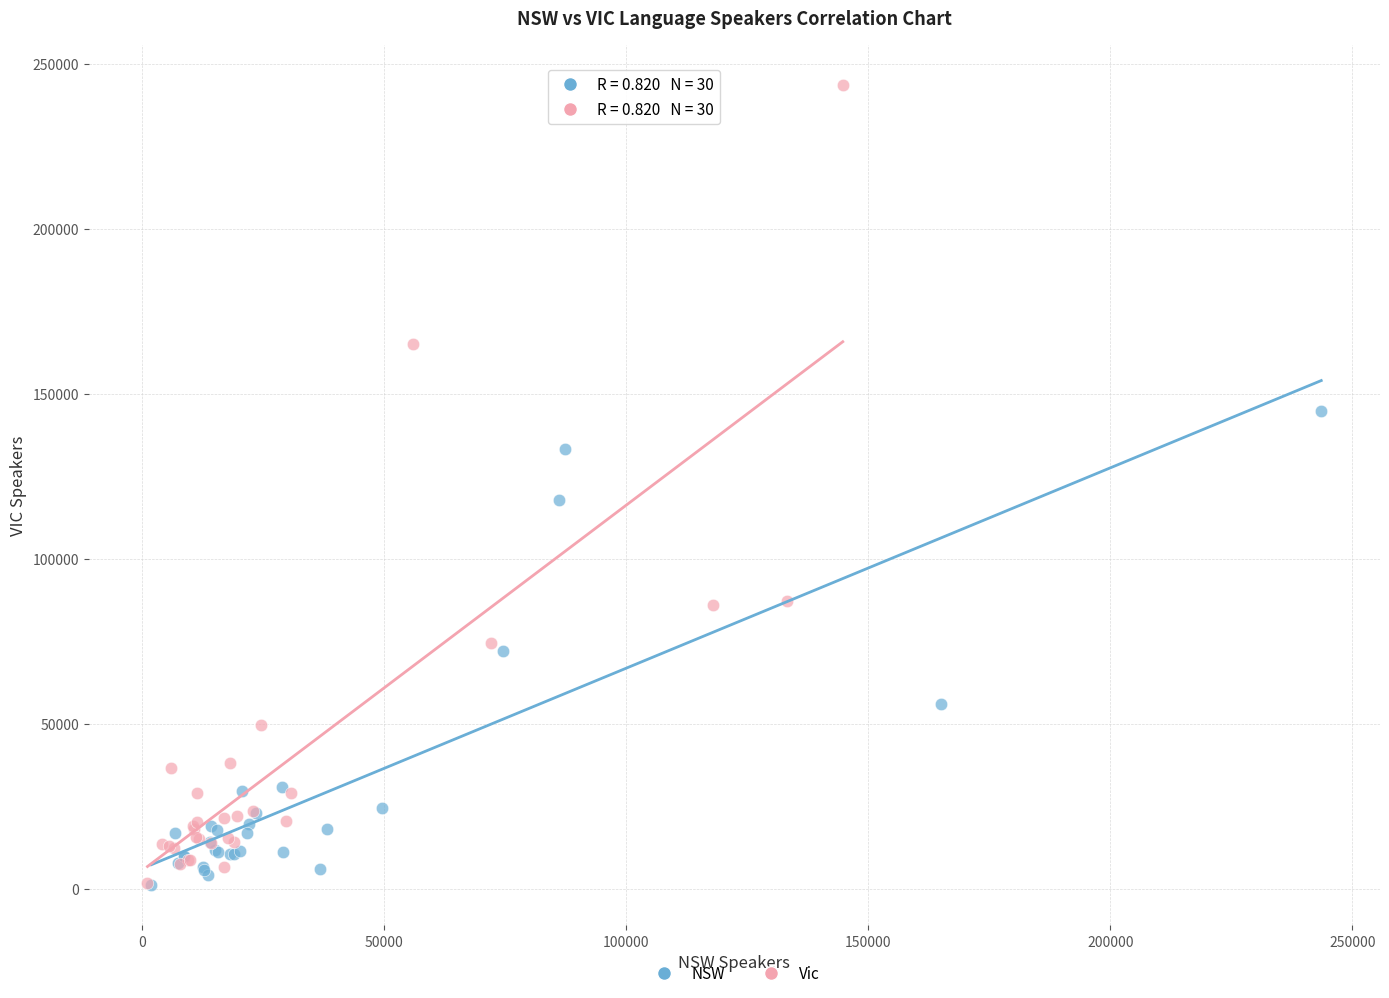

Which series contains the highest Y value?

Vic